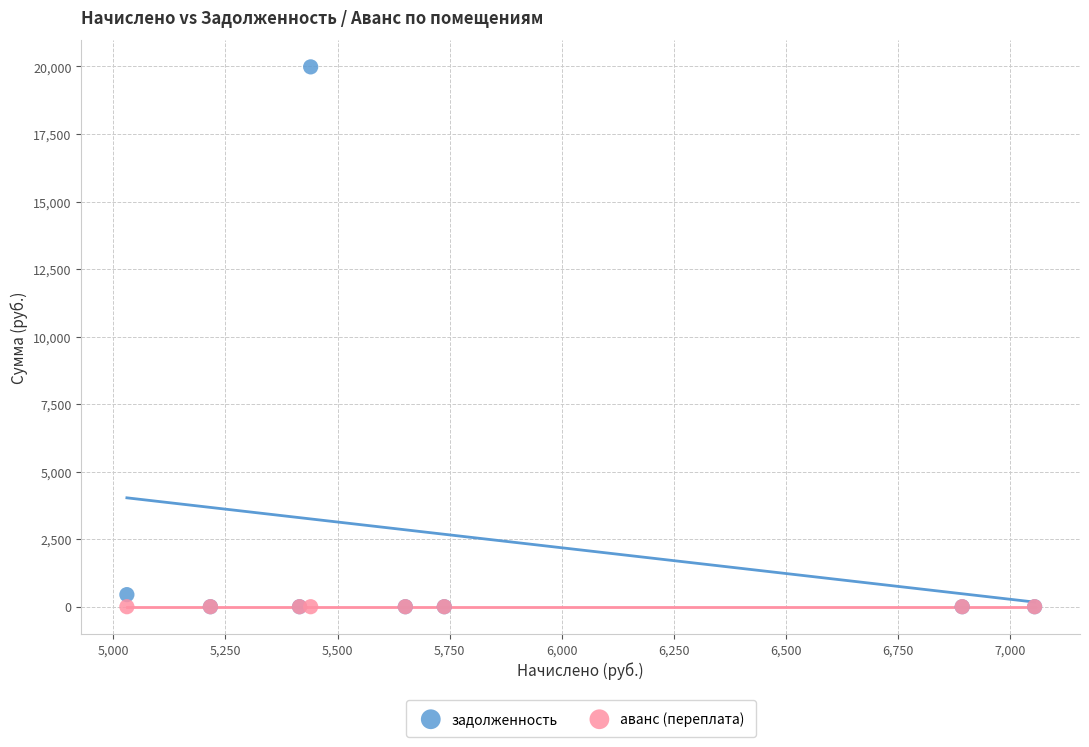

Across all series, what Y value is closest to 9992?

447.1